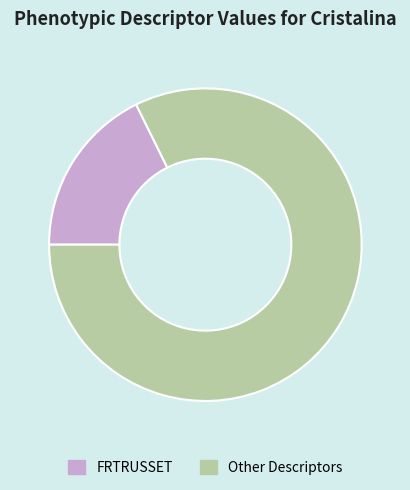

Combined, do Other Descriptors and FRTRUSSET account for over 50%?

Yes